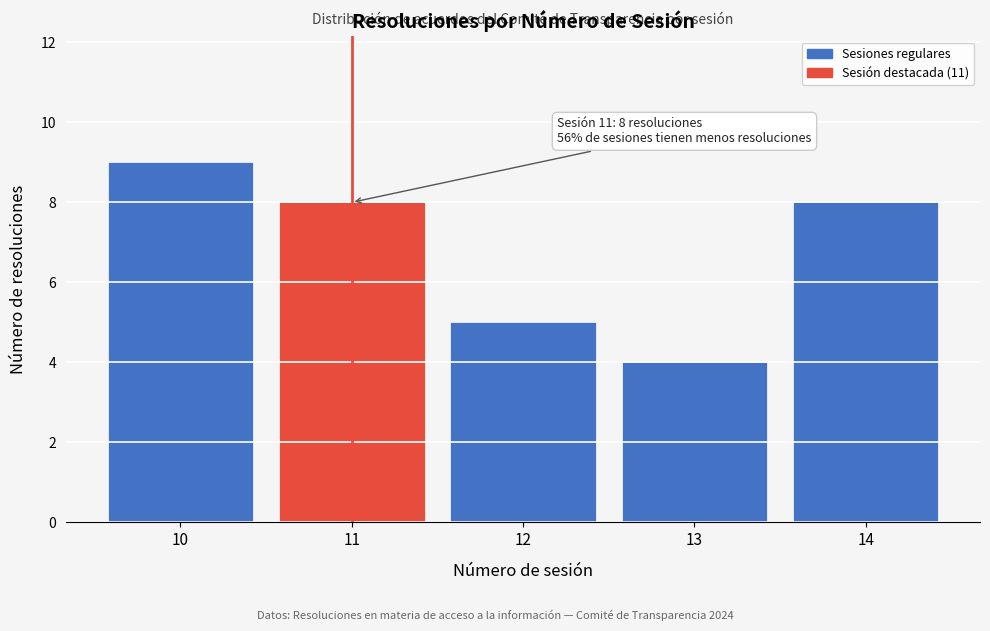

Reading left to right, transcribe all the data shown in this chart.

9	8	5	4	8